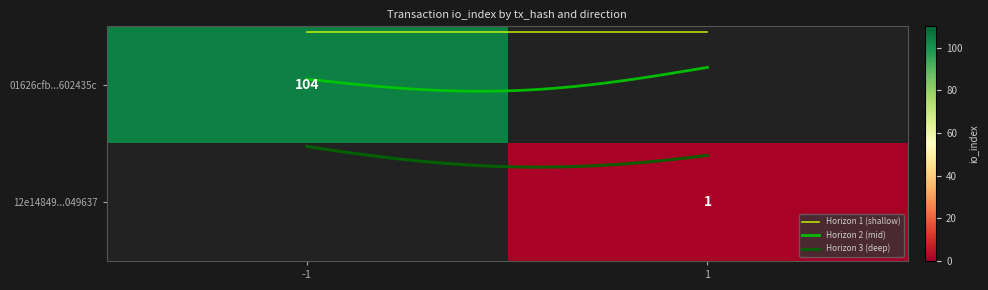

What is the total value across all series at io_index?

105